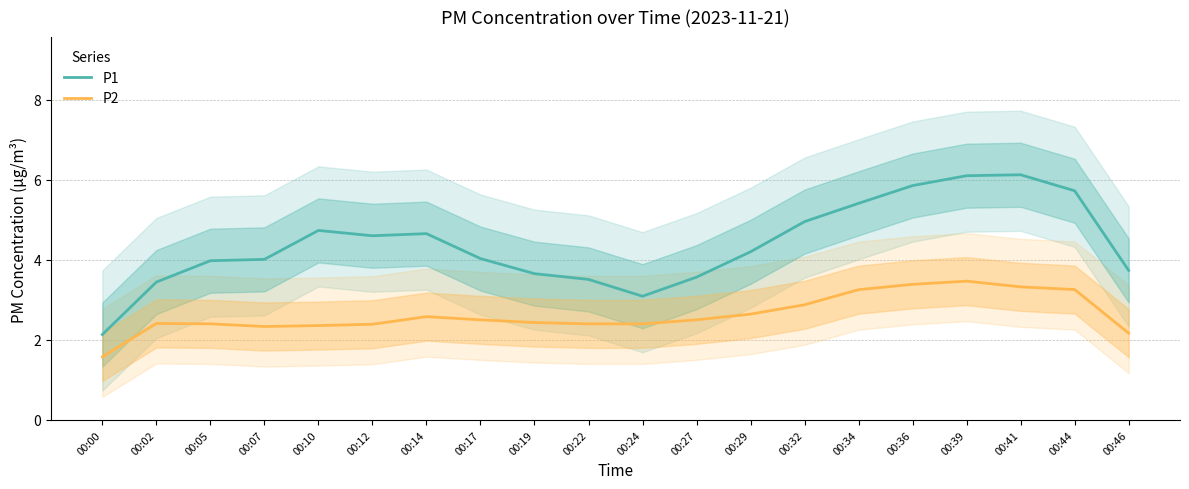

List the series in order of their peak value, lowest first.

P2, P1